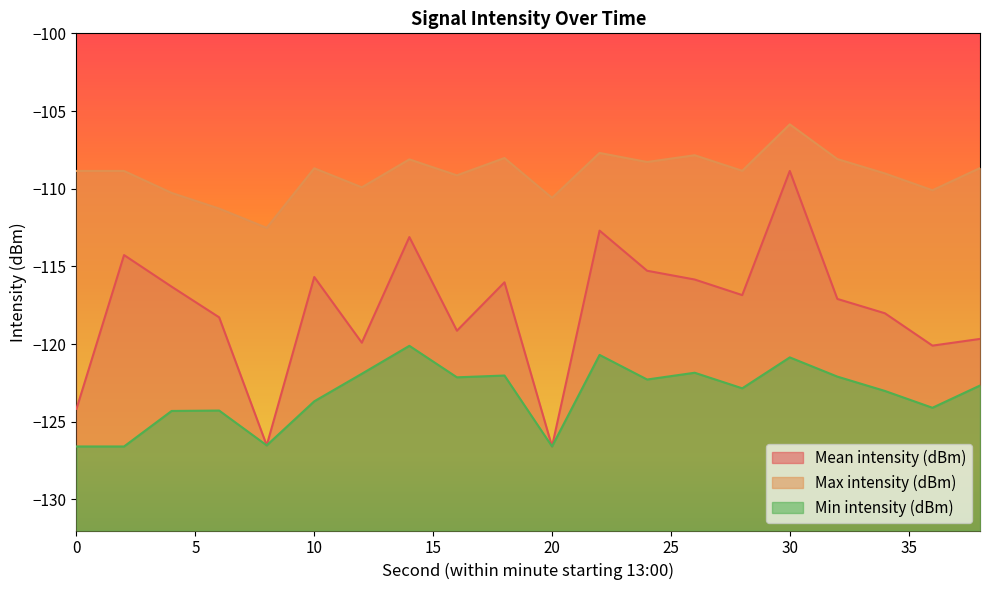

How many categories are shown in the chart?

20